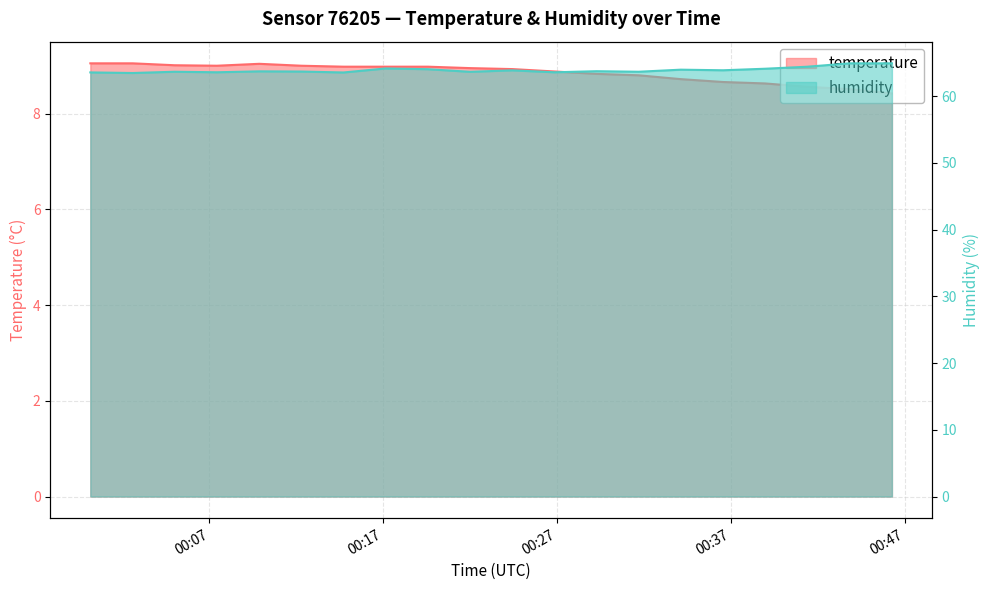

How many lines are shown in the chart?

2